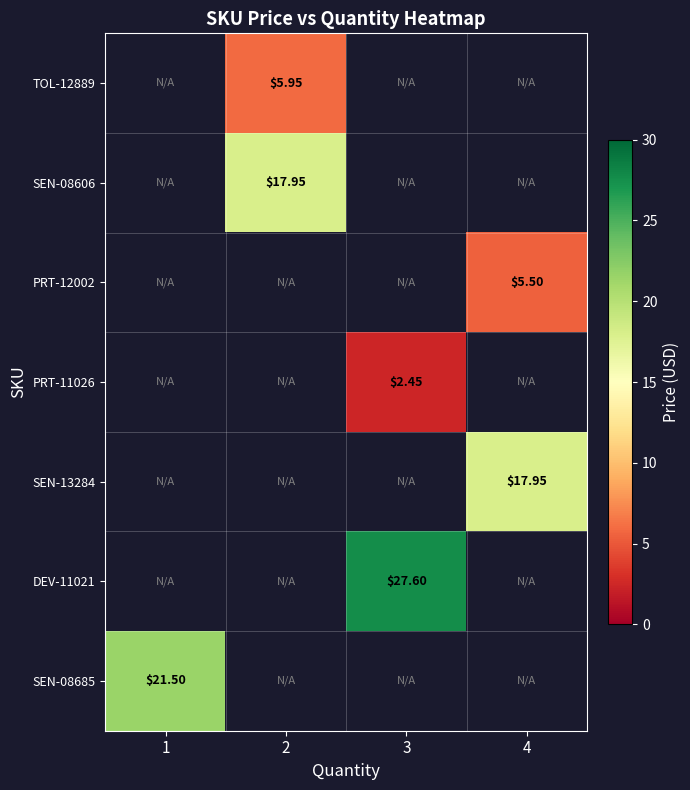

The PRT-11026 series shows 2.5 at 3. True or false?

True